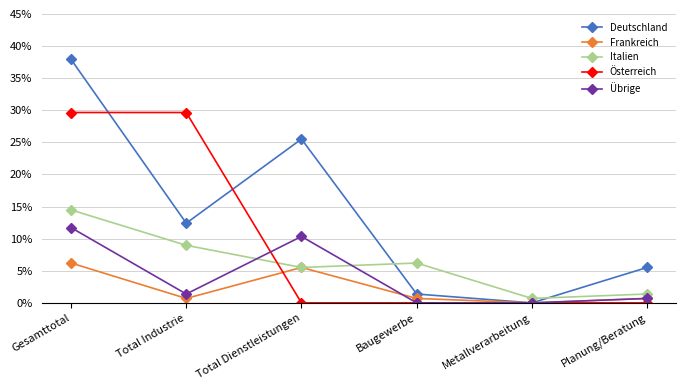

What are all the series names shown in the legend?

Deutschland, Frankreich, Italien, Österreich, Übrige